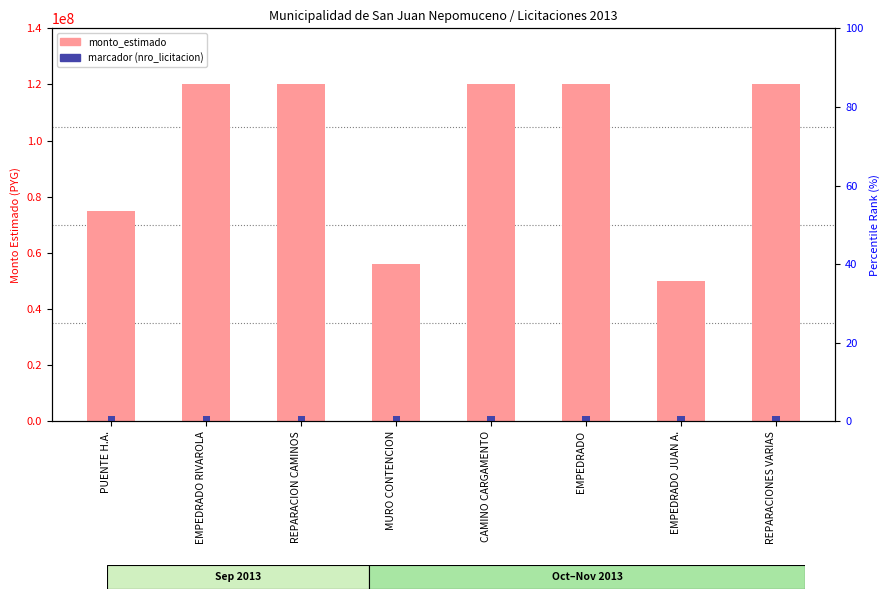

What is the ratio of the value at EMPEDRADO to the value at PUENTE H.A.?

1.6